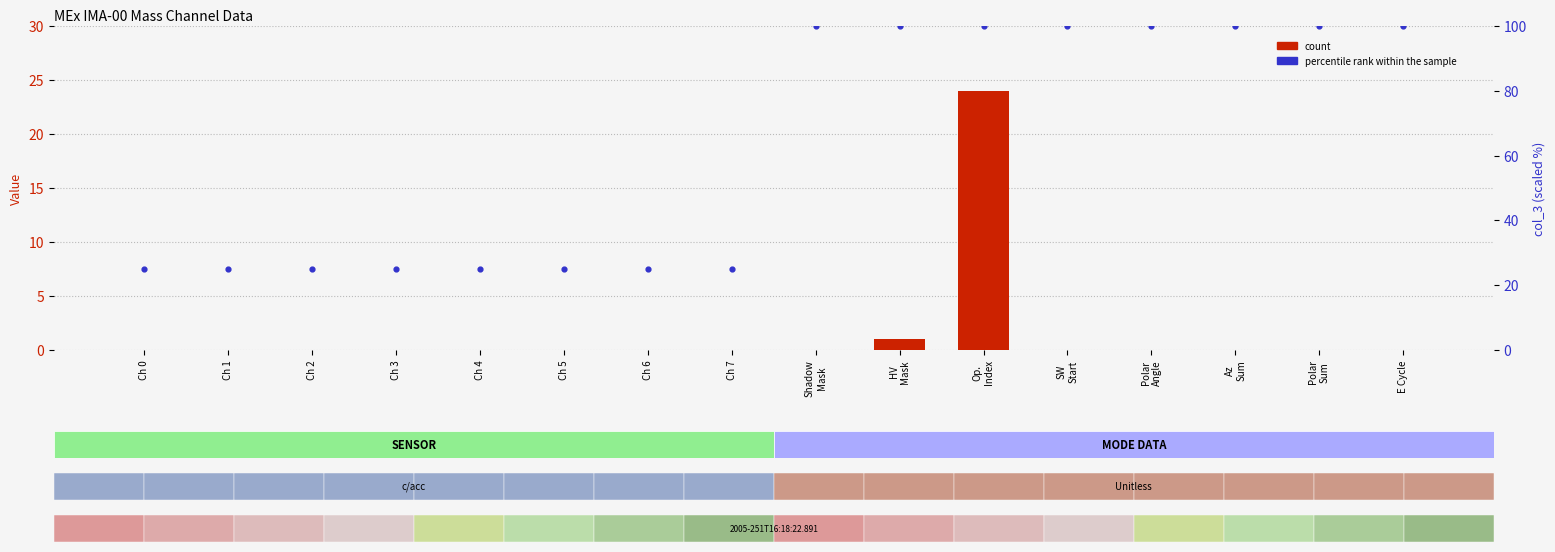

What are all the series names shown in the legend?

count, percentile rank within the sample